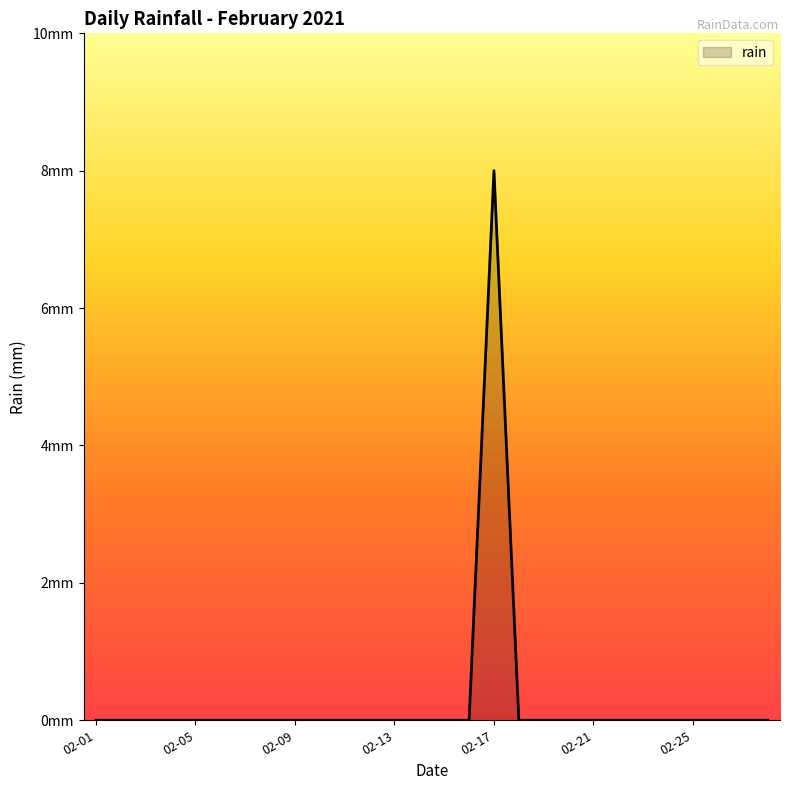

Does the chart have visible grid lines?

No